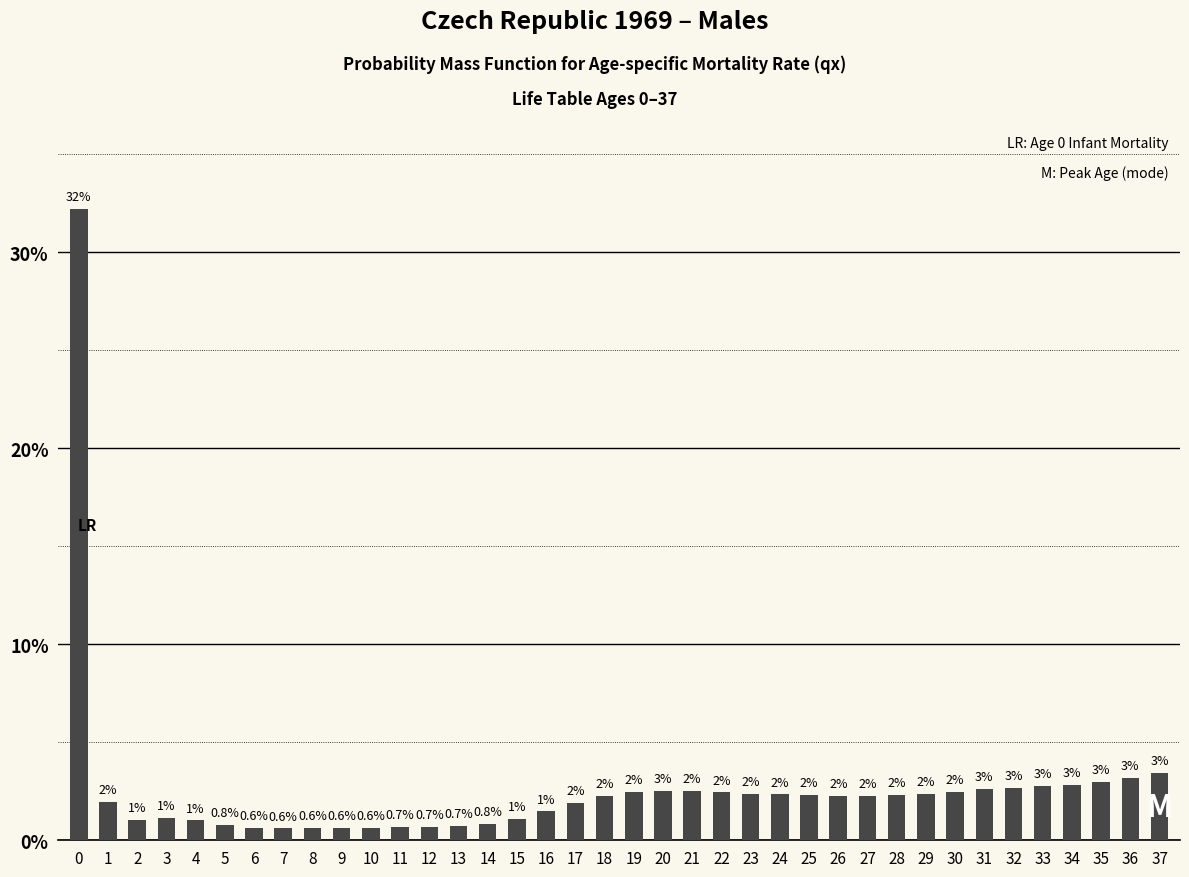

What is the average value?

2.6